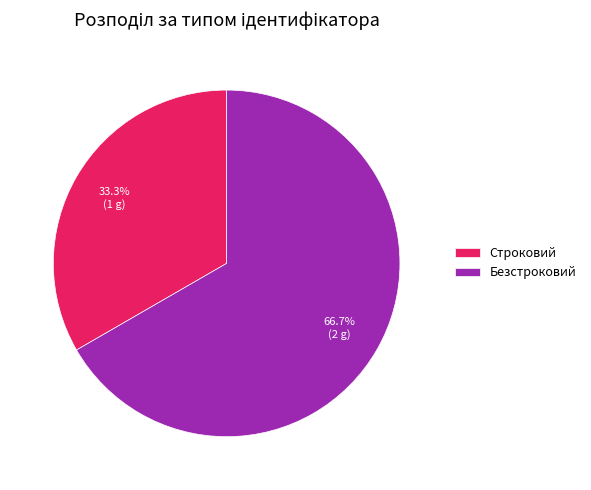

Count the number of slices in the pie.

2